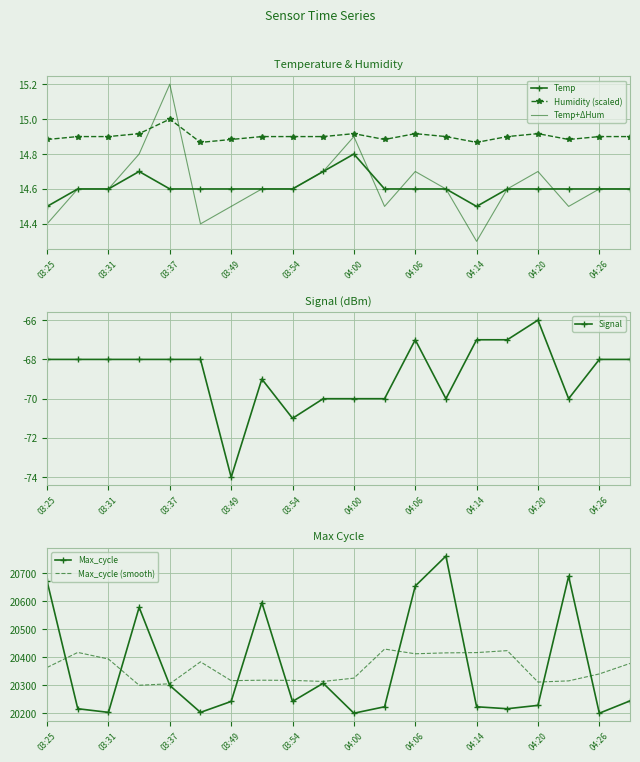

What is the minimum value for Temp+ΔHum?

14.3